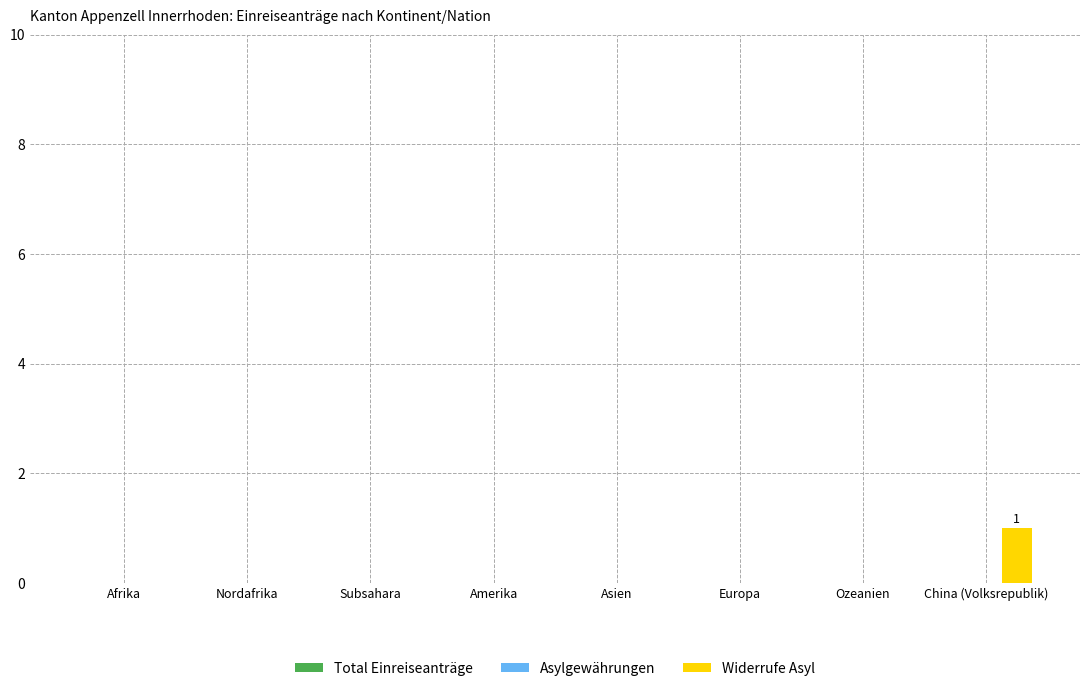

Reading left to right, transcribe all the data shown in this chart.

Afrika=0	Nordafrika=0	Subsahara=0	Amerika=0	Asien=0	Europa=0	Ozeanien=0	China (Volksrepublik)=1